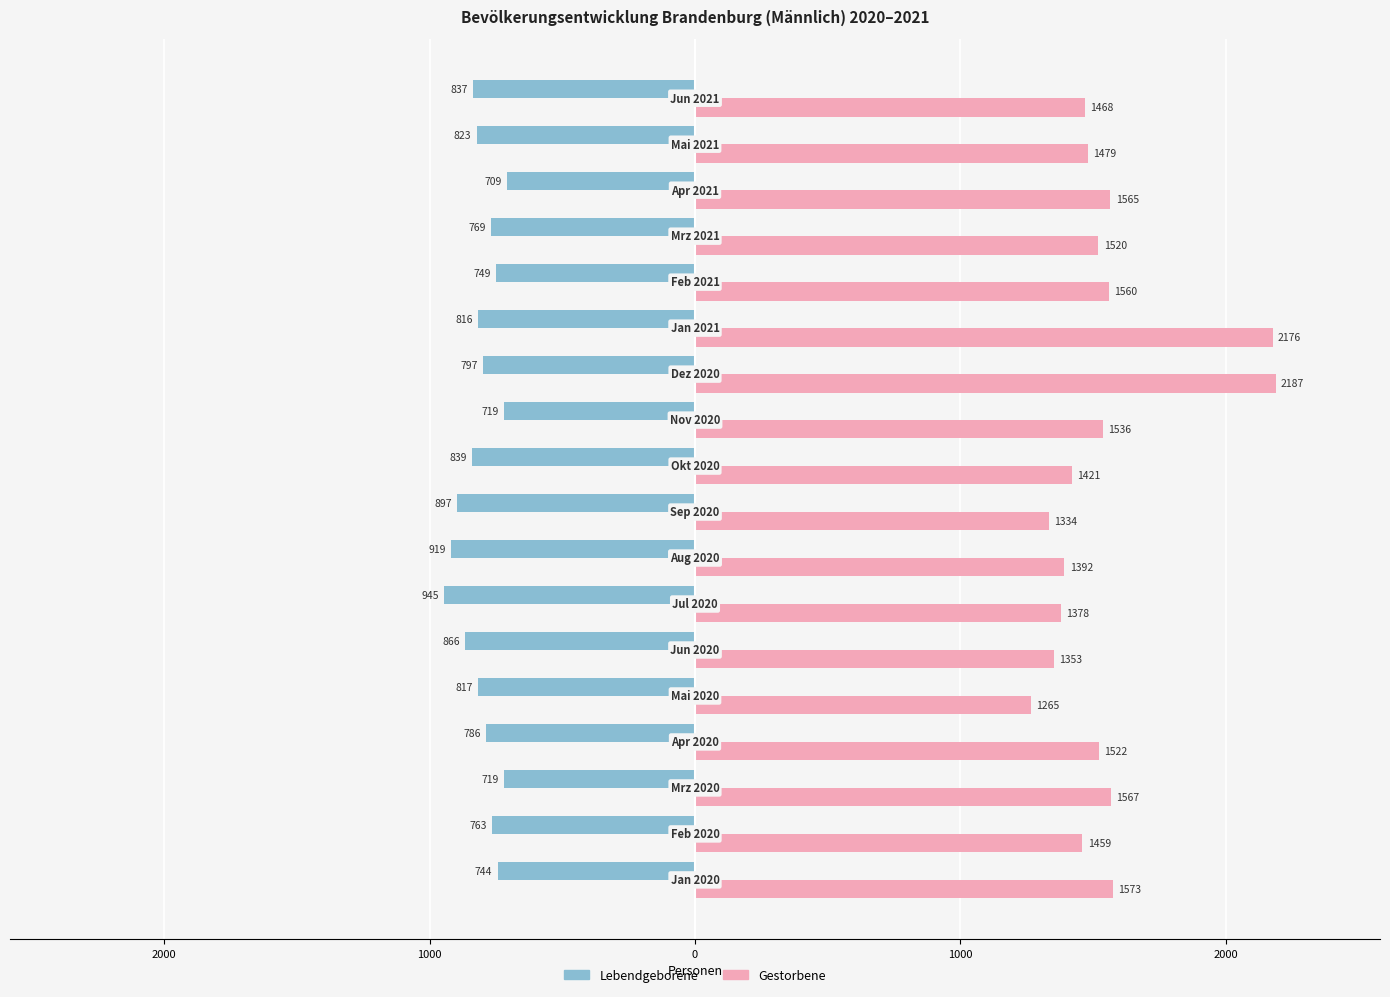

Does the chart contain stacked bars?

No